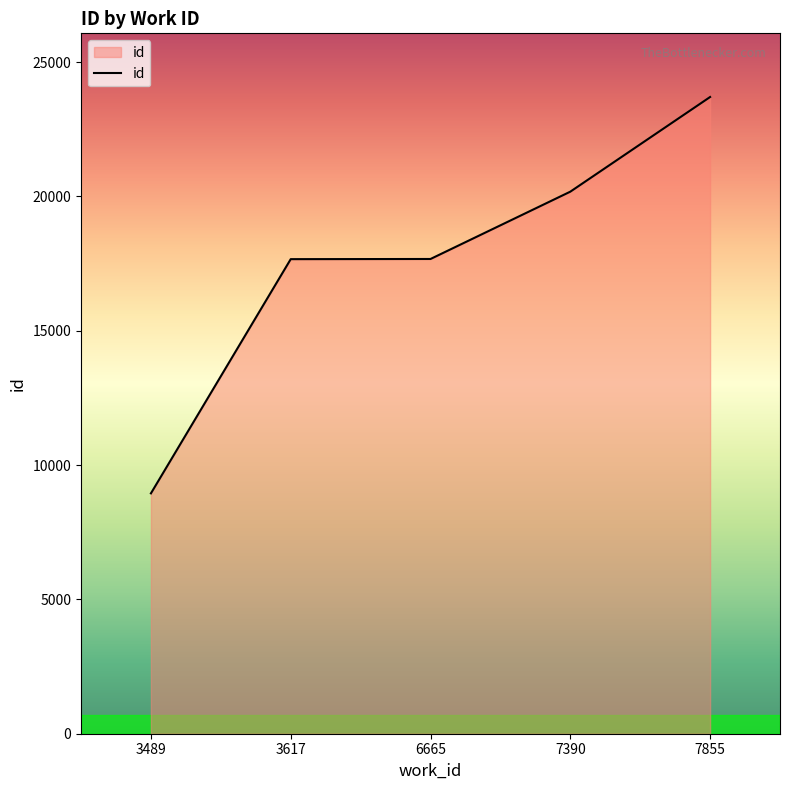

What is the average value?

17634